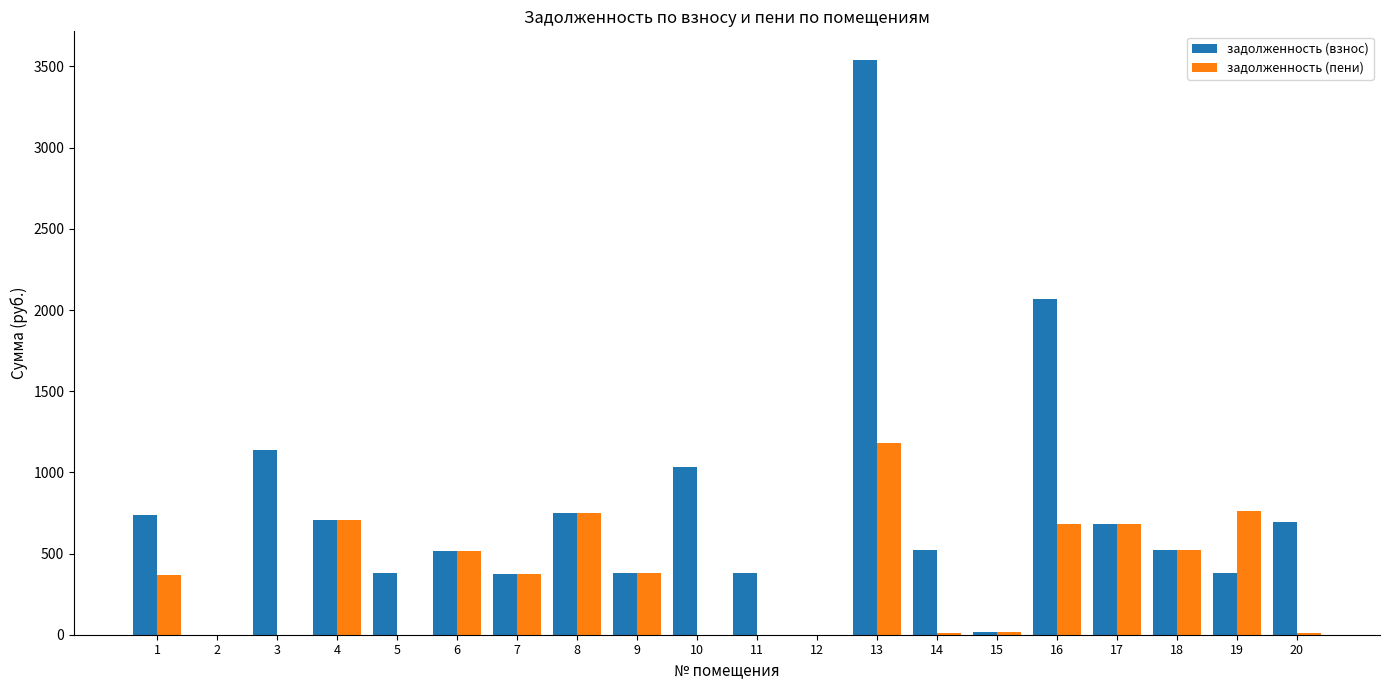

Is the value of задолженность (пени) at 15 greater than the value of задолженность (взнос) at 19?

No